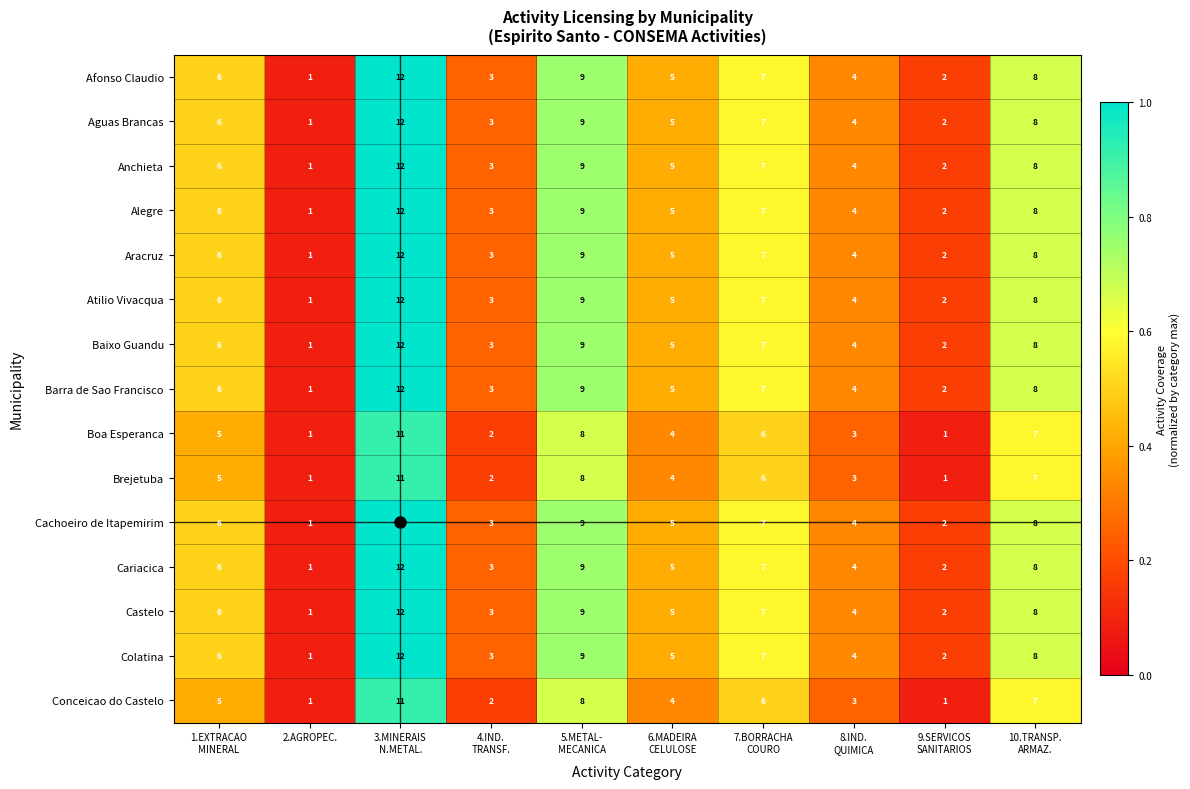

Which category has the lowest value in the Barra de Sao Francisco series?

2.AGROPEC.